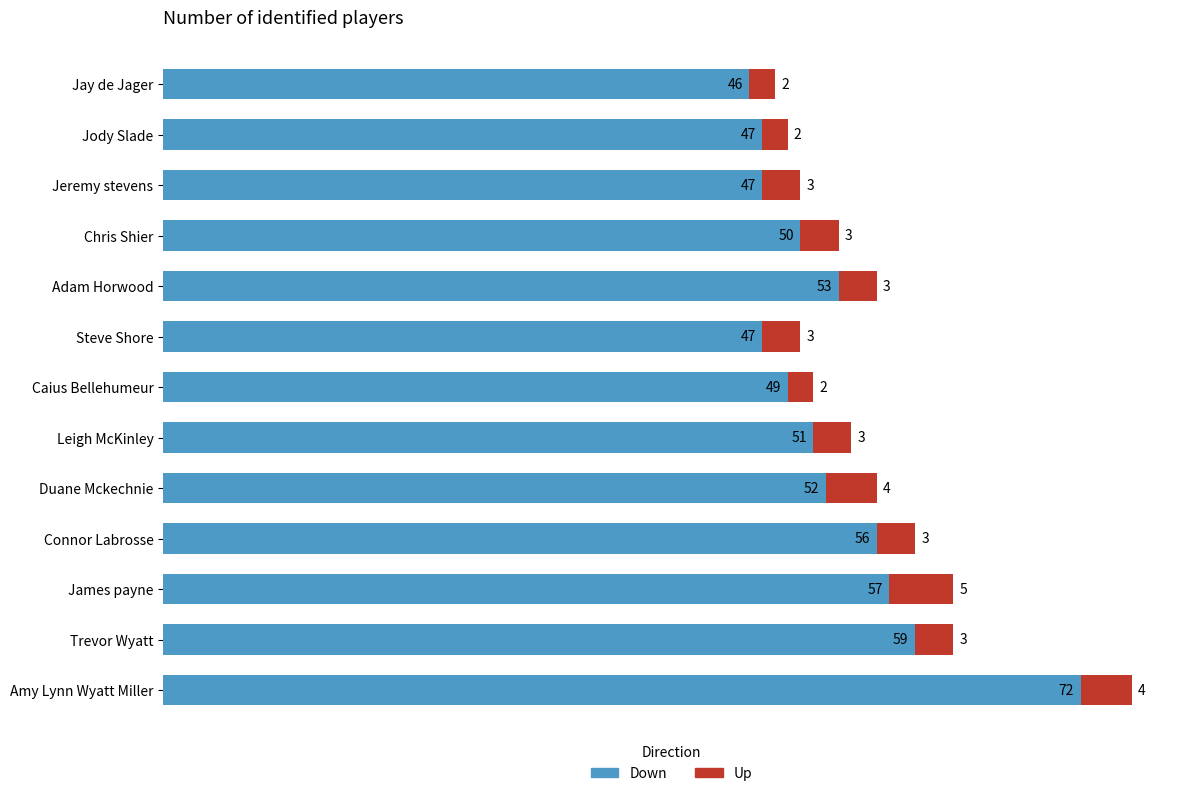

True or false: Down has a value of 47 at Jody Slade.

True